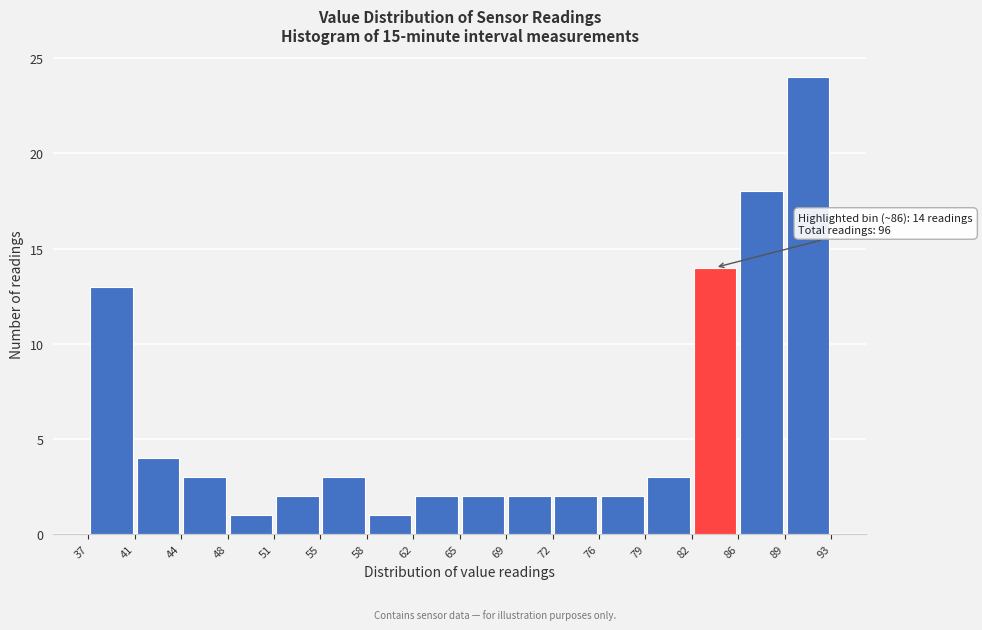

Which range on the x-axis has the tallest bar?

89 to 93